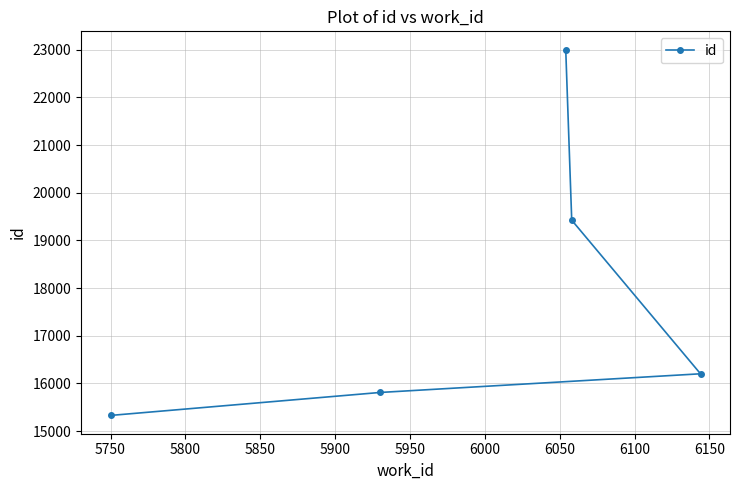

What is the minimum value shown in the chart?

15327